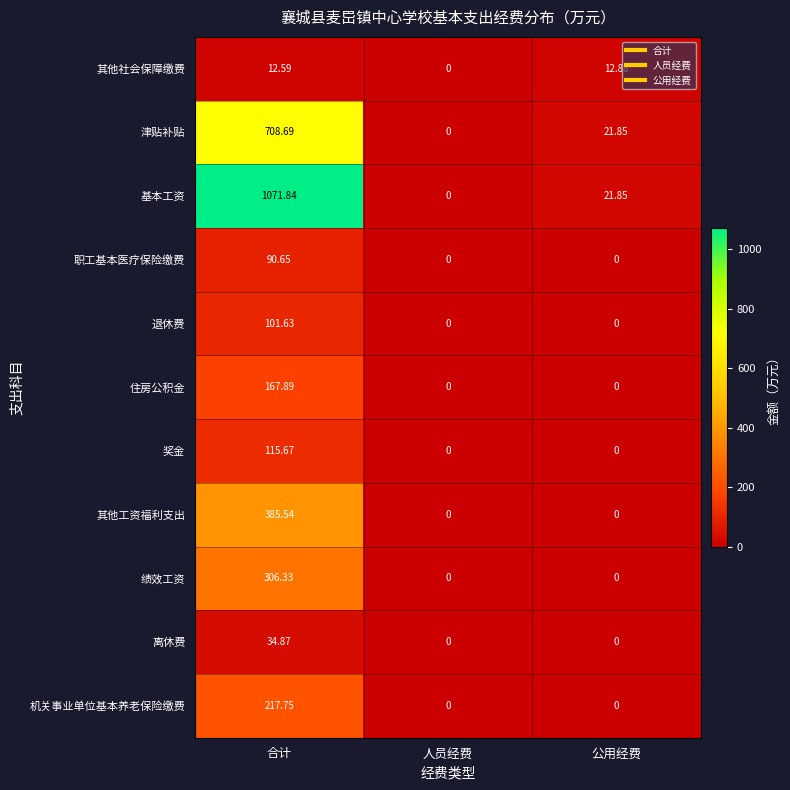

Which series changed the most between 合计 and 公用经费?

基本工资